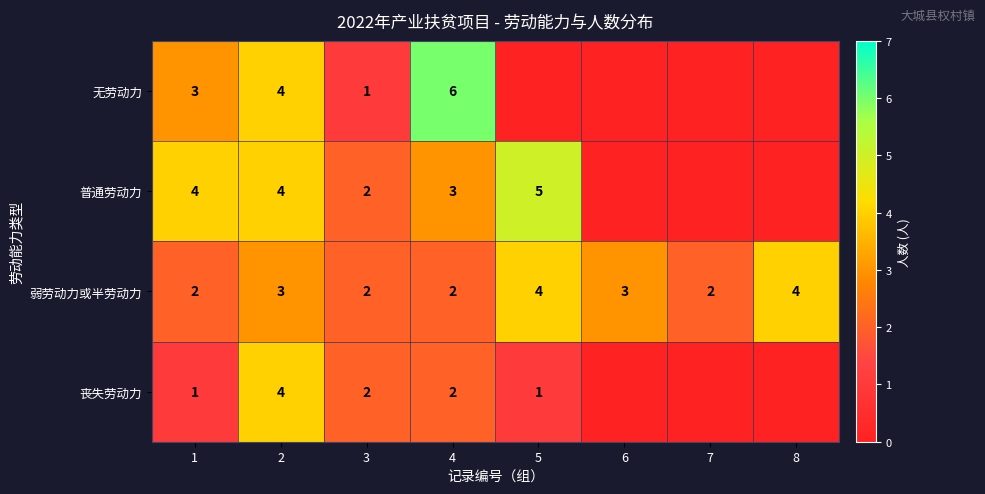

What is the total value across all series at 4?

13